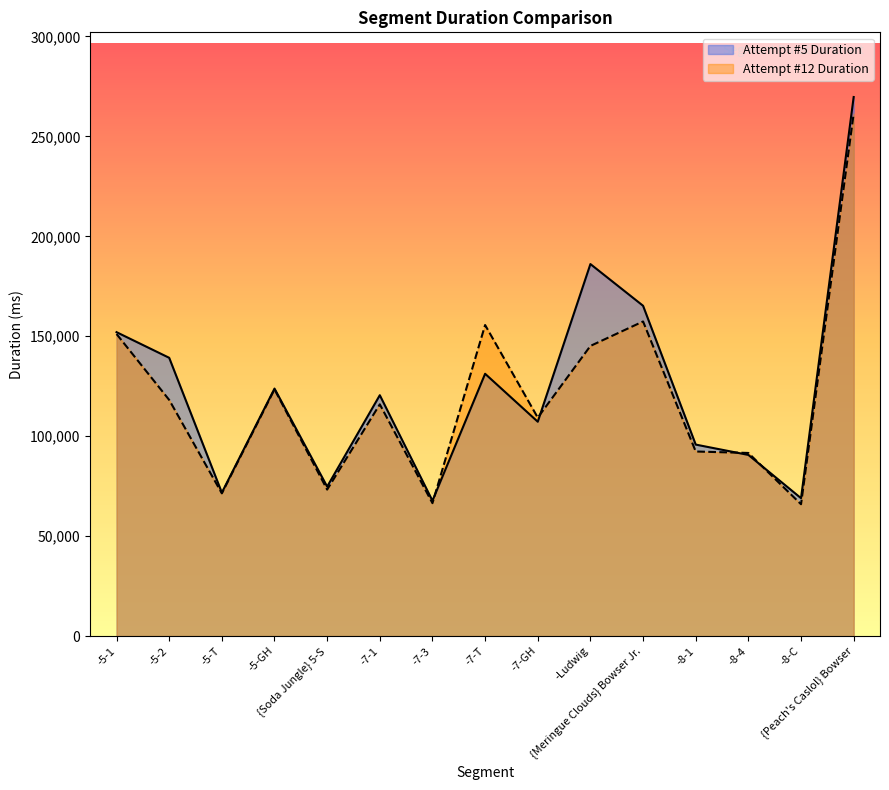

What is the average value of the Attempt #12 Duration series?

119913